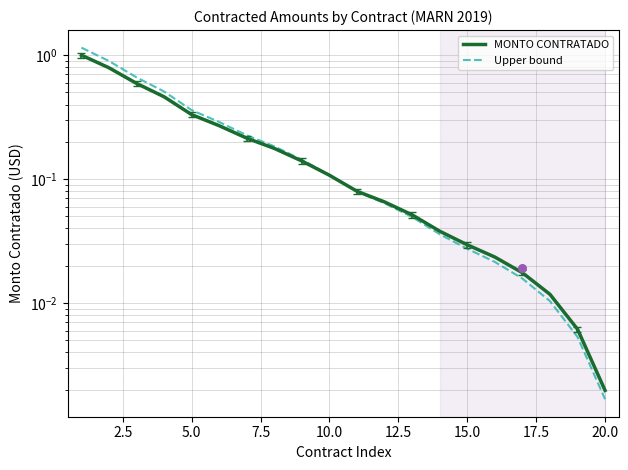

Which series has the largest total across all categories?

Upper bound